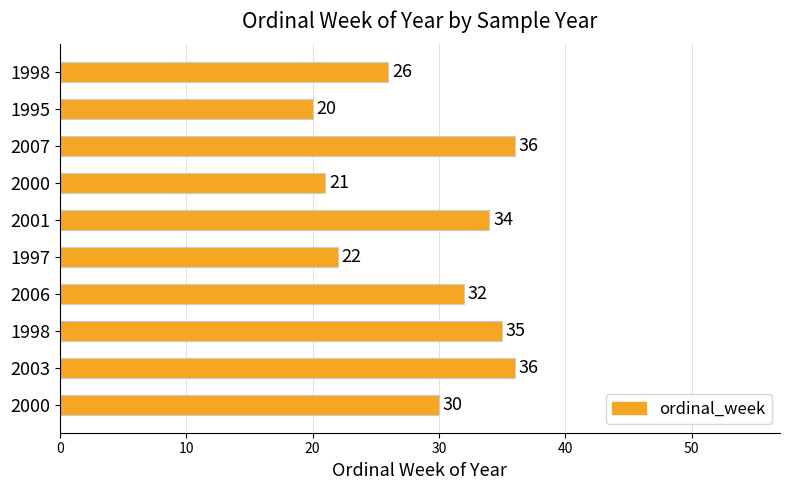

Does the chart contain any negative values?

No